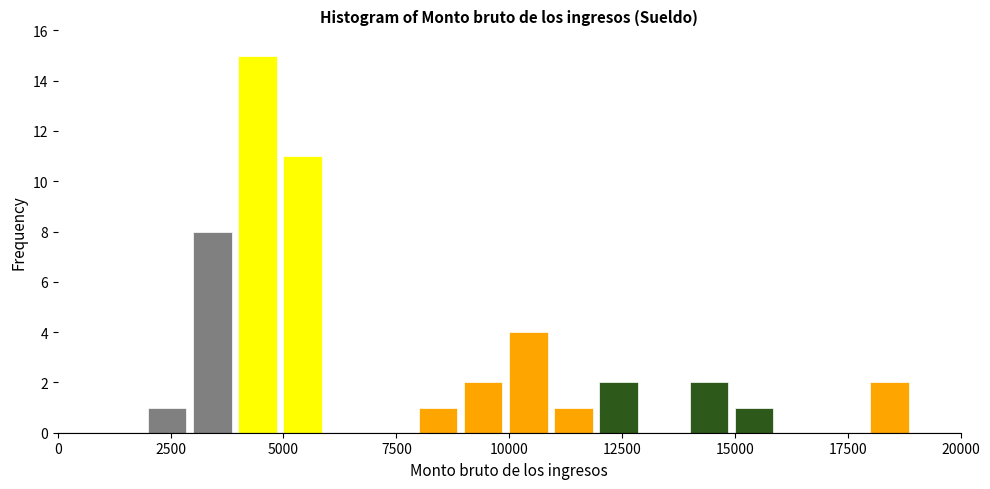

Around what value on the x-axis is the tallest bar? Give the approximate position of its centre, as read against the axis.

4500